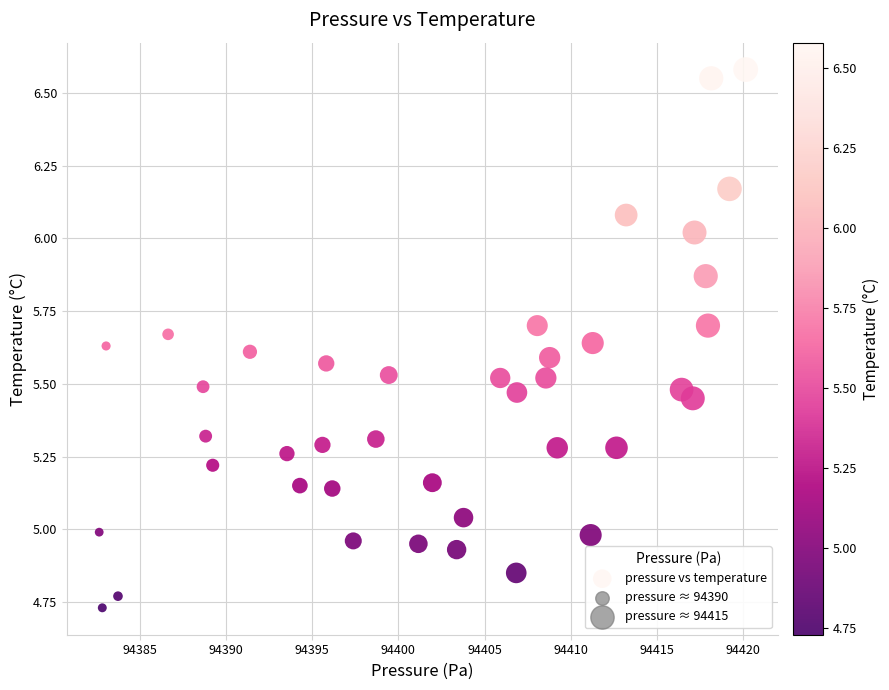

What is the range of X values (max minus min)?

37.5